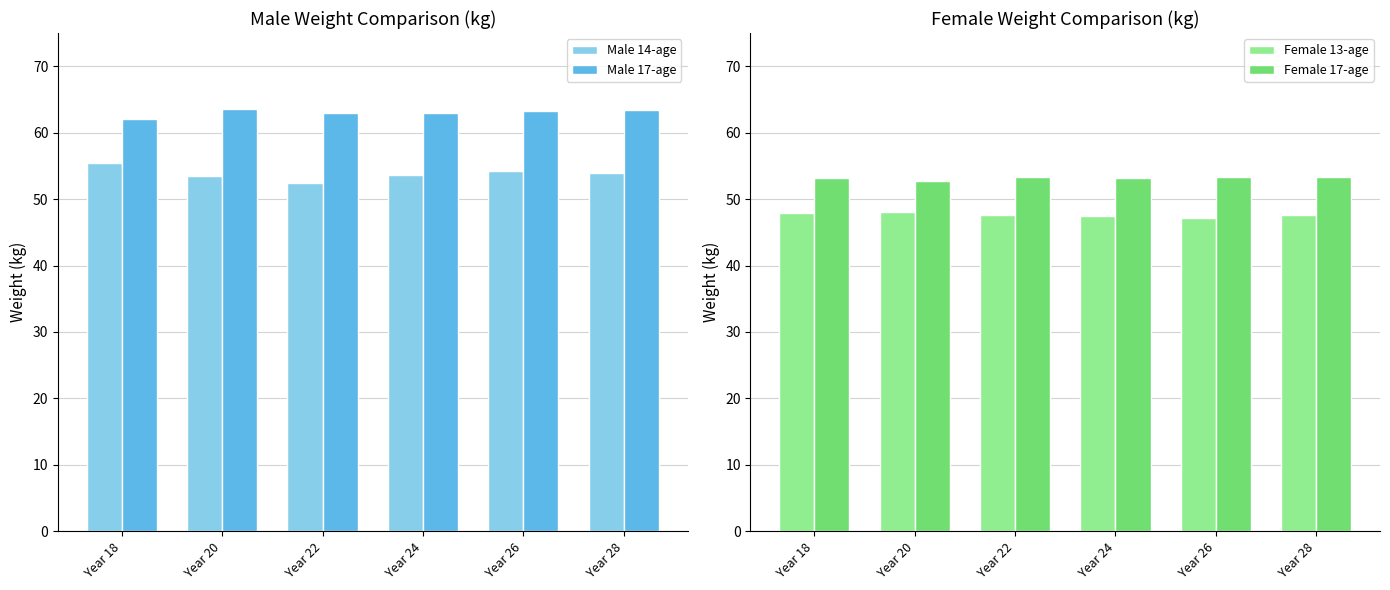

Are the bars horizontal?

No